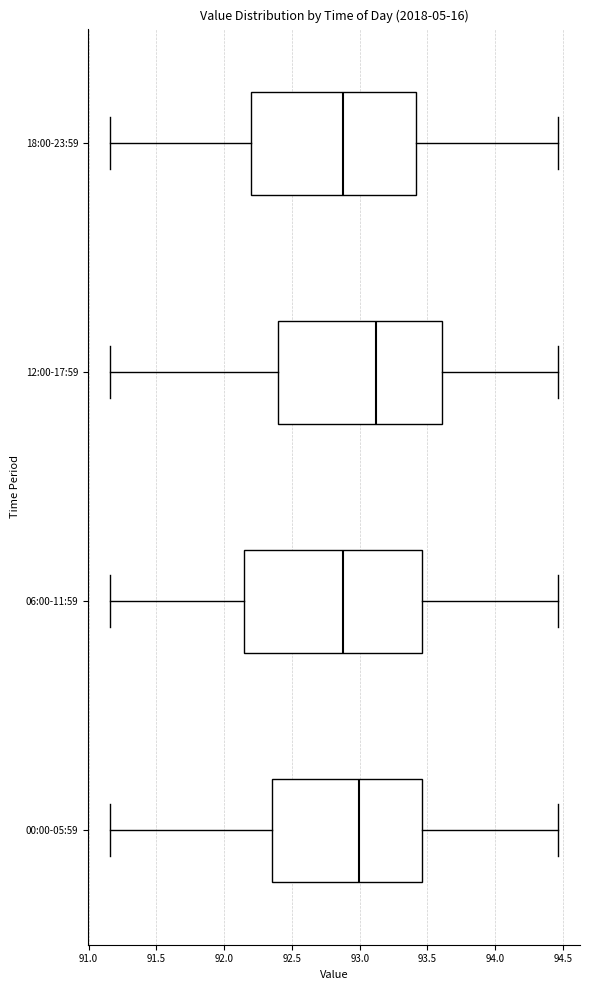

Reading bottom to top, read every box against the x-axis: the position of its median line, the range the box covers, and the ends of its whiskers. The values are not printed on the chart, so give them approximately, as read against the axis.

00:00-05:59: median 93.00, box 92.35 to 93.45, whiskers 91.15 to 94.45
06:00-11:59: median 92.90, box 92.15 to 93.45, whiskers 91.15 to 94.45
12:00-17:59: median 93.10, box 92.40 to 93.60, whiskers 91.15 to 94.45
18:00-23:59: median 92.90, box 92.20 to 93.40, whiskers 91.15 to 94.45